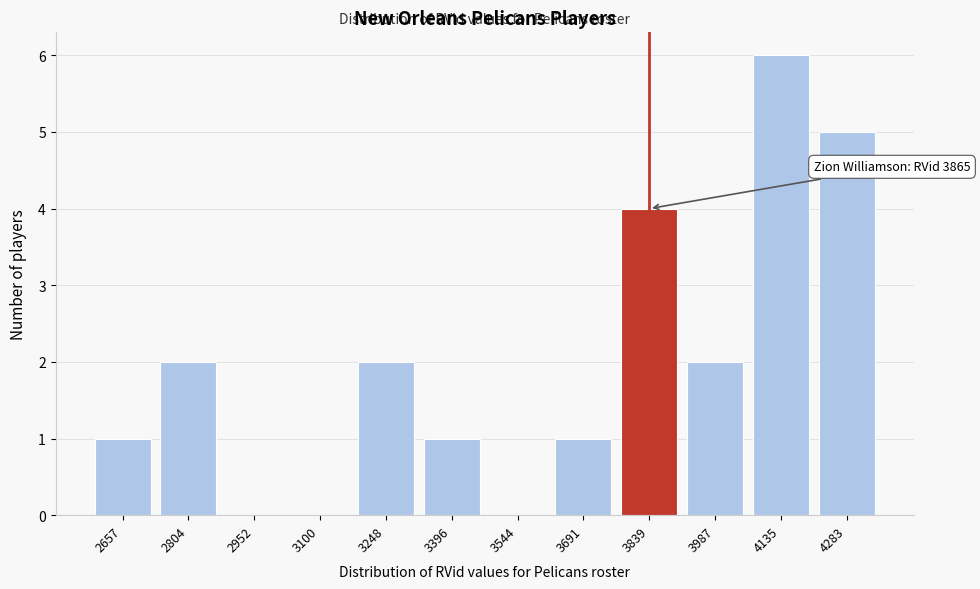

Reading right to left, list all the values displayed in this chart.

4283=5	4135=6	3987=2	3839=4	3691=1	3544=0	3396=1	3248=2	3100=0	2952=0	2804=2	2657=1